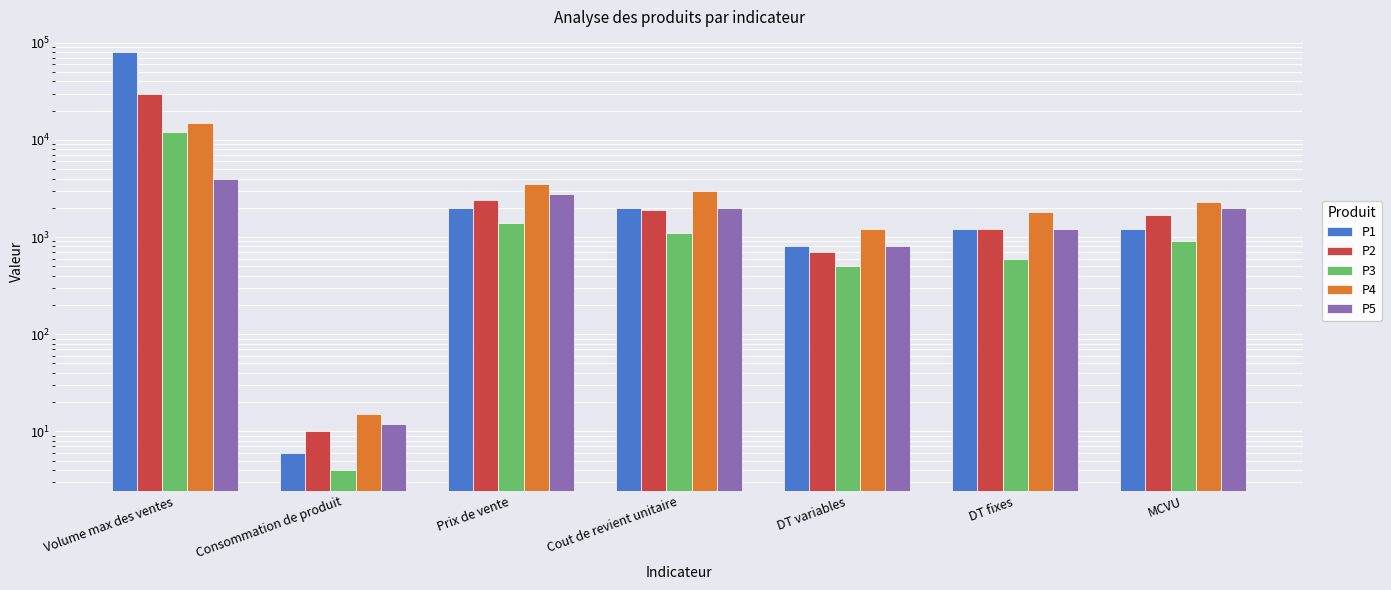

At which label does P3 first exceed 900?

Volume max des ventes